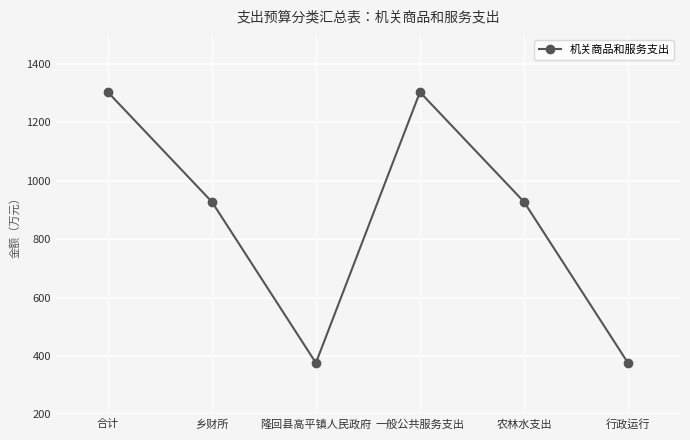

At which category does the data reach its first local peak?

一般公共服务支出